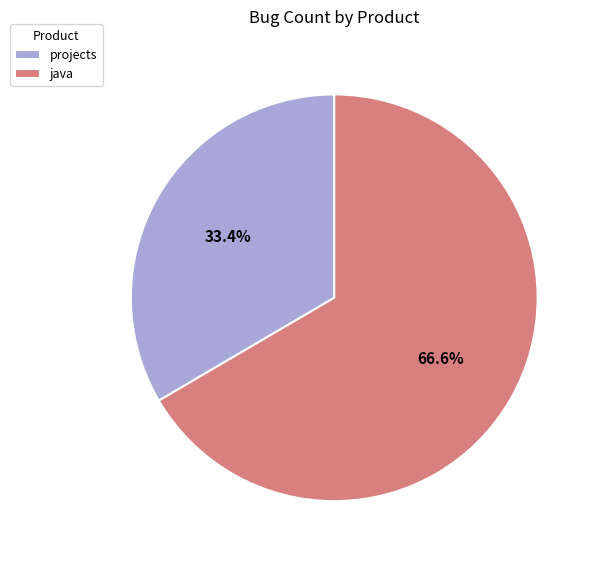

How many slices are in this pie chart?

2